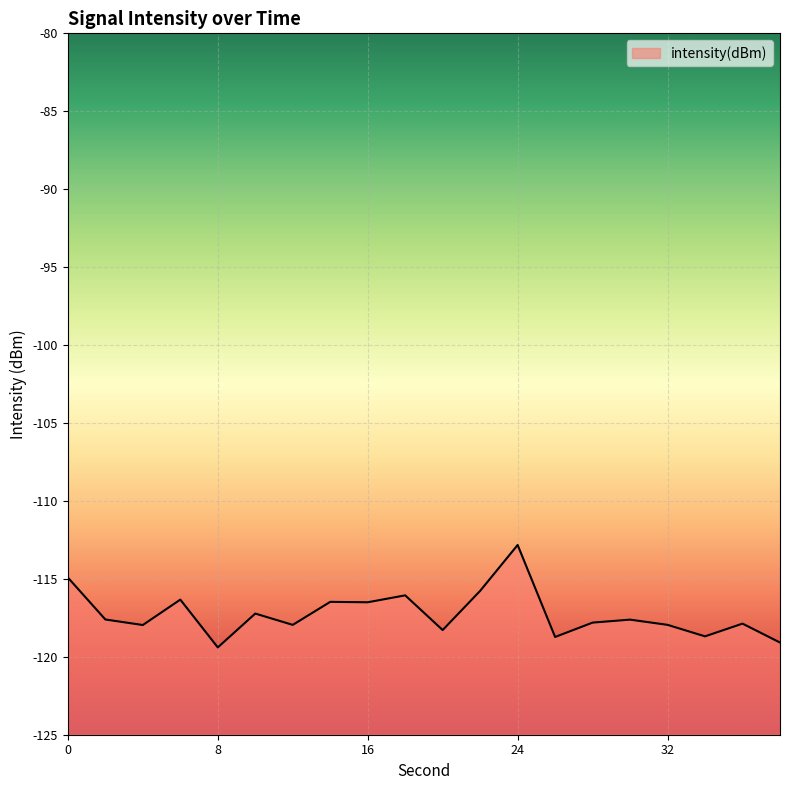

The chart shows a value of -119.4 at 8. True or false?

True